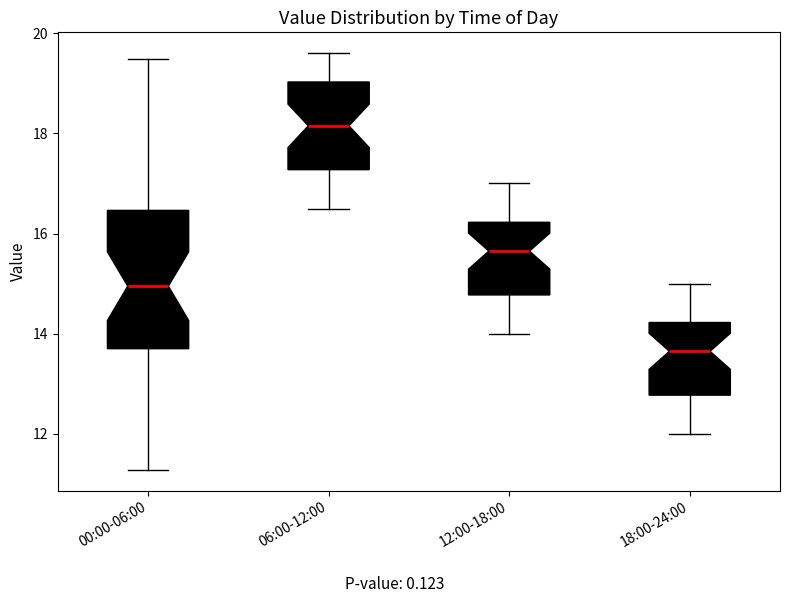

Which box is the tallest, from its lower edge to its upper edge?

00:00-06:00